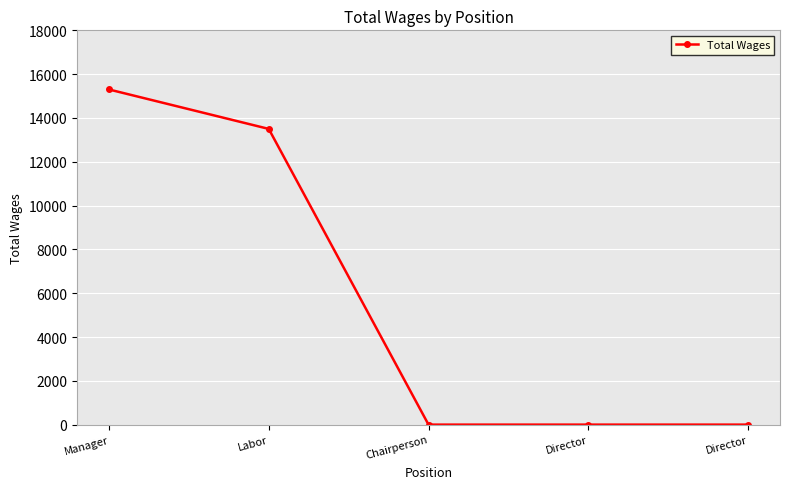

Is it true that the value at Director is -8874?

False